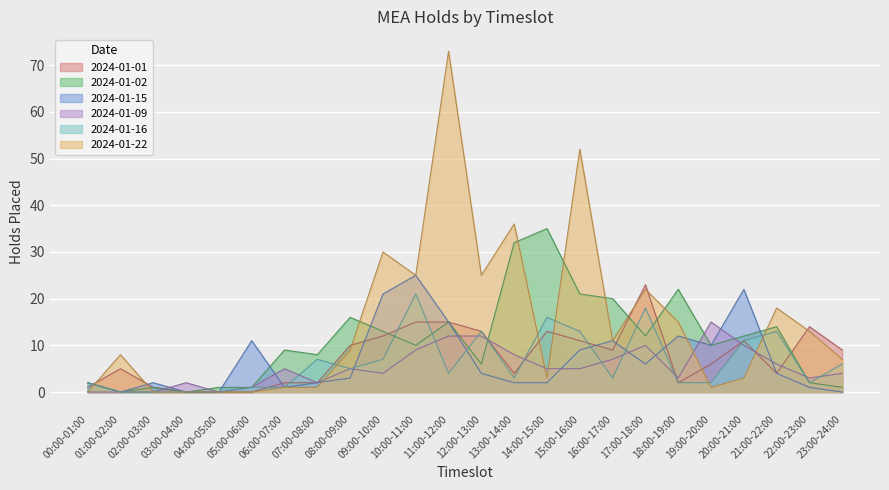

Between 04:00-05:00 and 05:00-06:00, which series saw the biggest shift?

2024-01-15